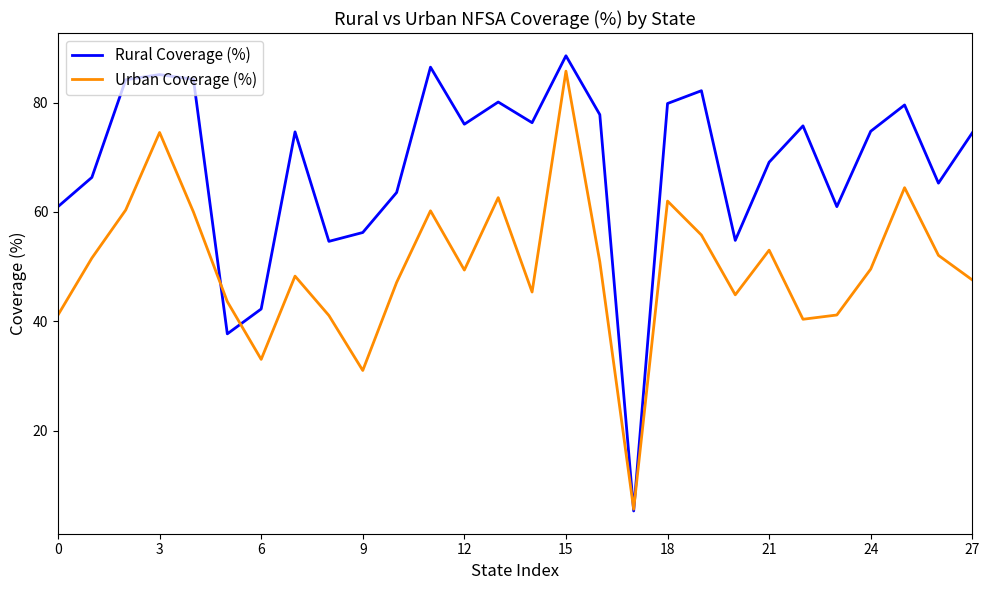

List the series in order of their overall mean, highest first.

Rural Coverage (%), Urban Coverage (%)